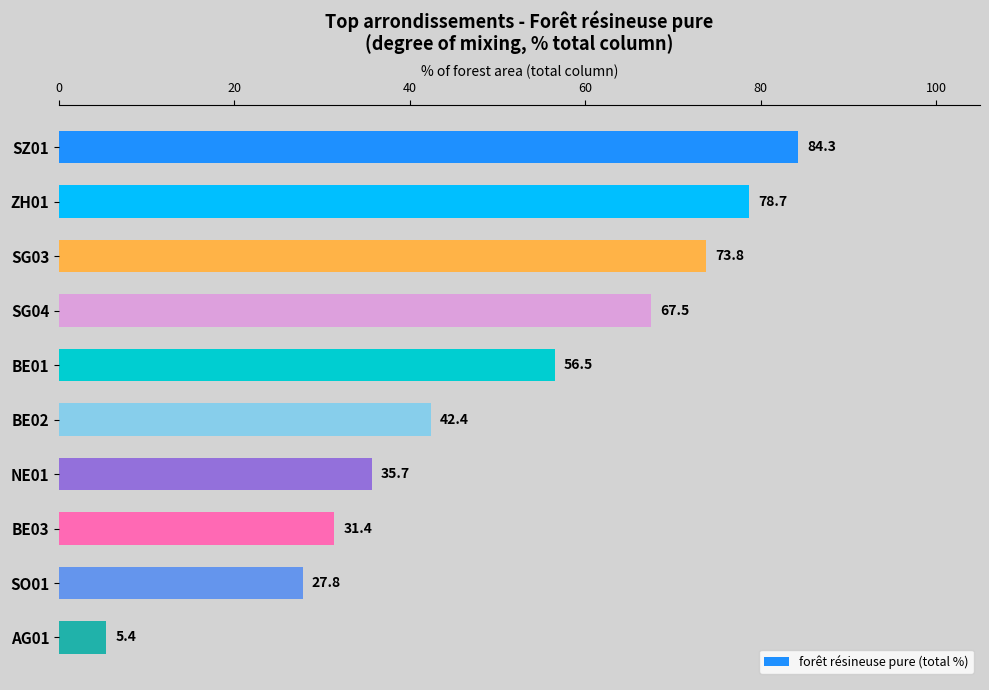

What is the change in value from SG04 to SO01?

-39.7